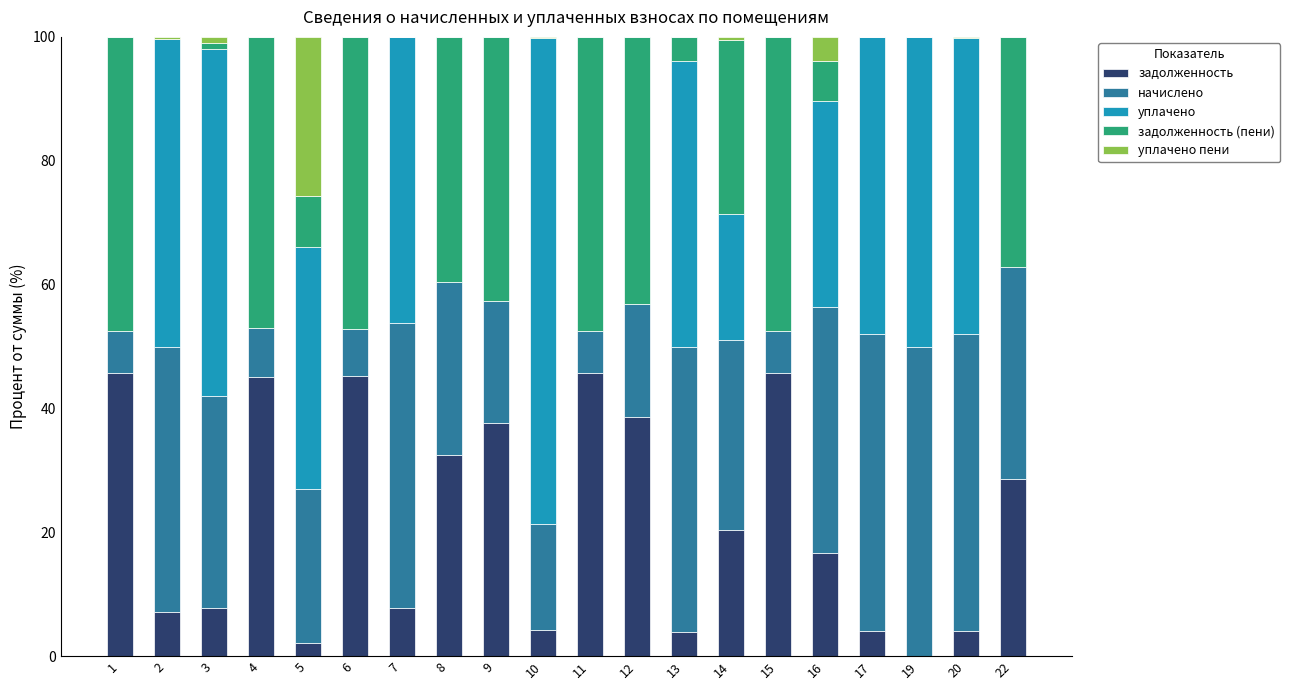

Are the bars grouped side by side (vs. stacked)?

No